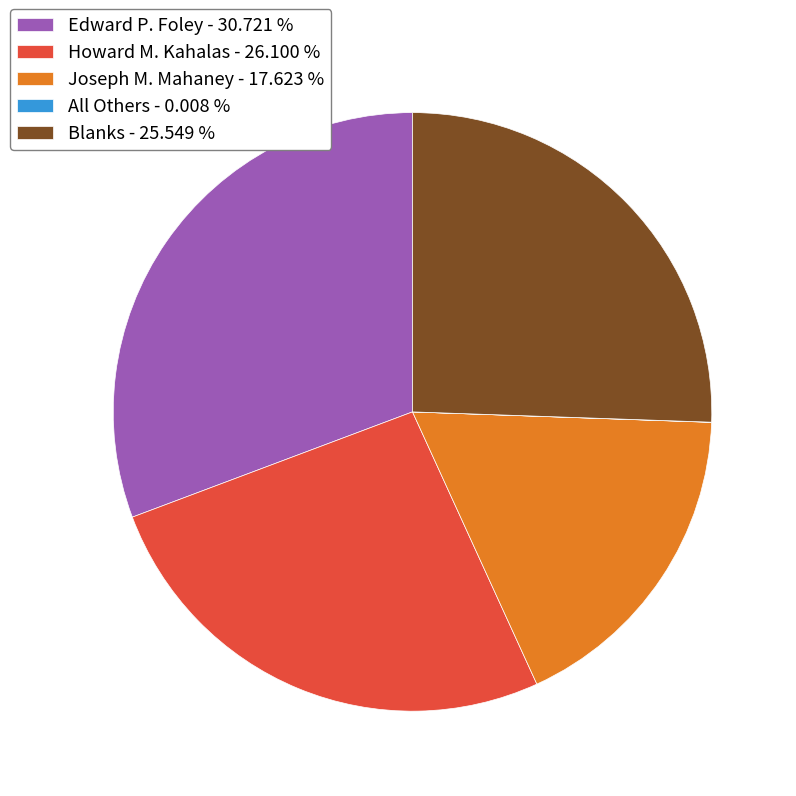

Is there a majority slice in this chart?

No